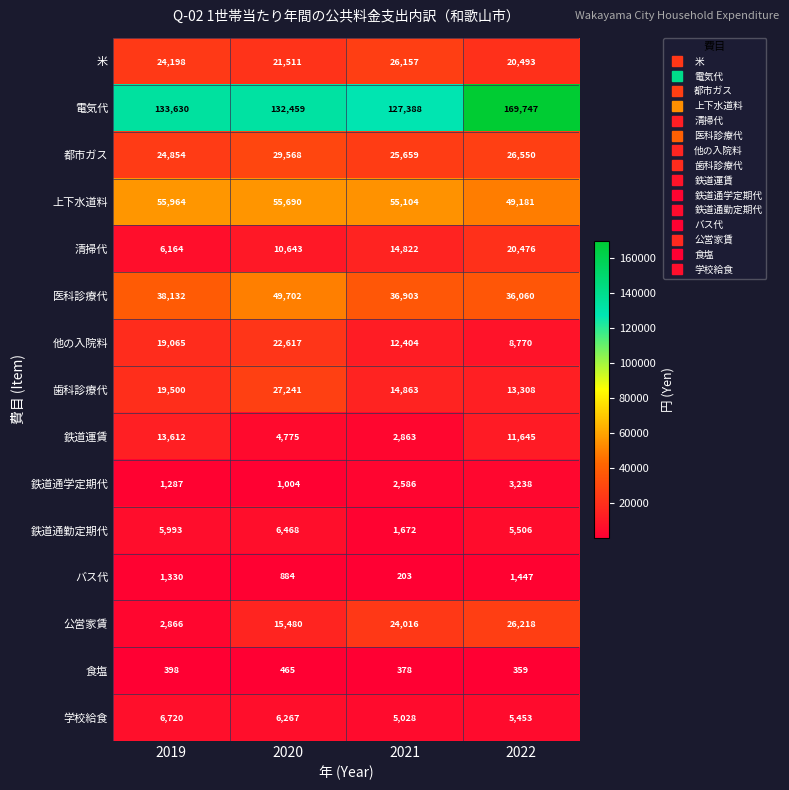

True or false: 鉄道通勤定期代 has a value of 1672 at 2021.

True